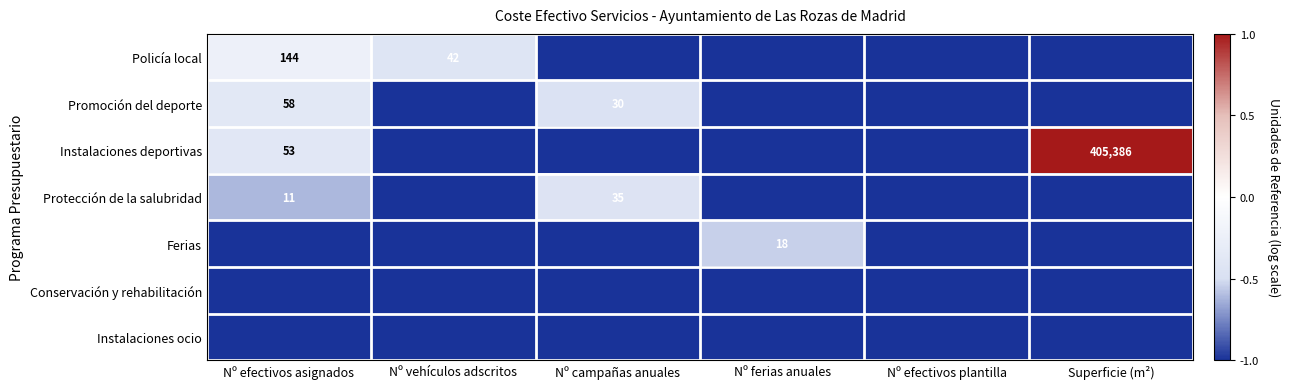

Is it true that Instalaciones ocio equals -1.6 at Nº efectivos asignados?

False